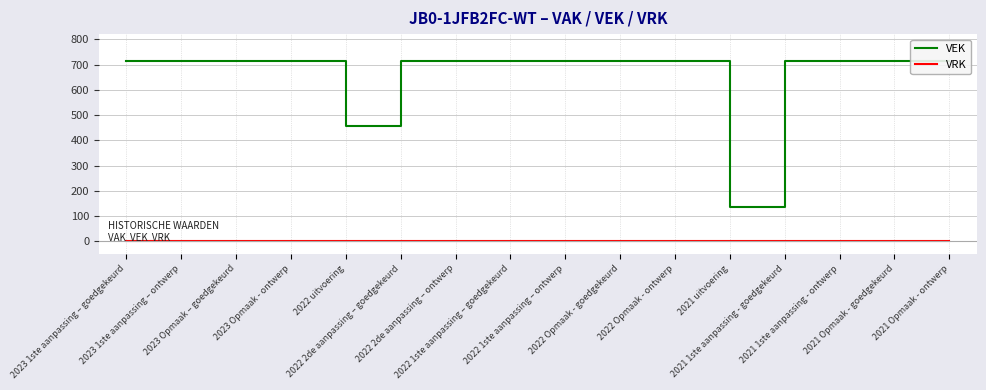

True or false: VEK and VRK cross at least once.

False